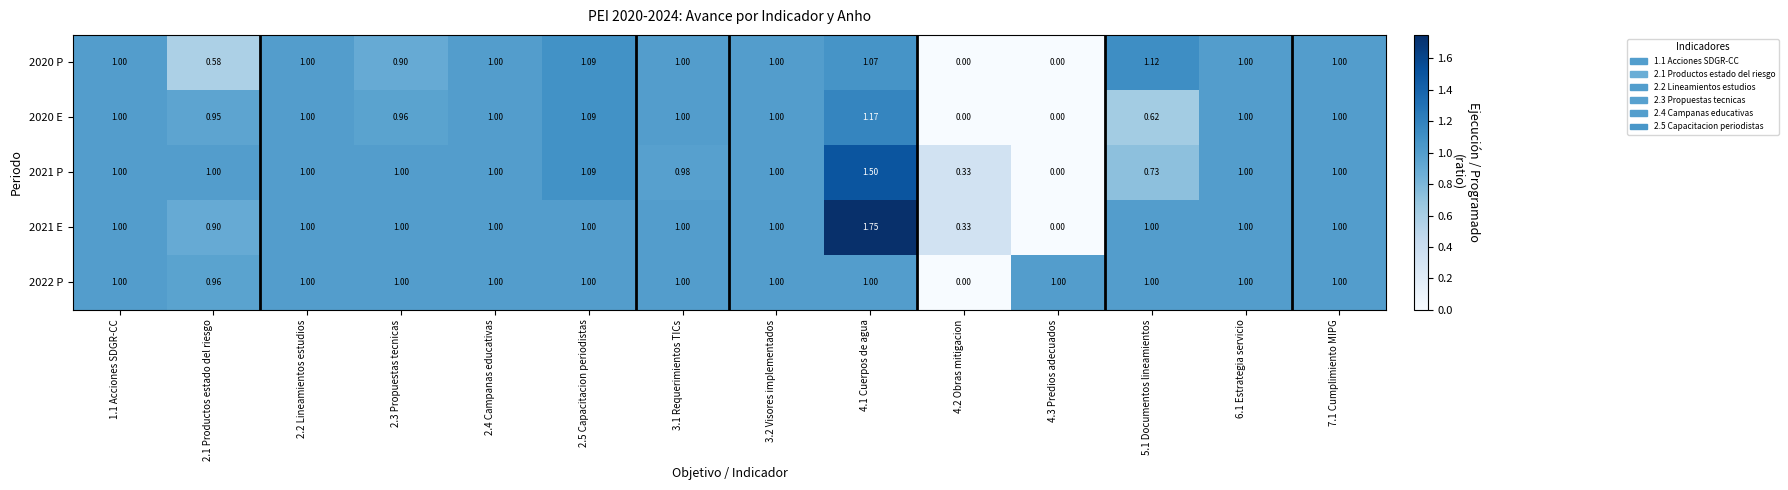

Is the value of 2022 P at 7.1 Cumplimiento MIPG greater than the value of 2021 P at 4.3 Predios adecuados?

Yes